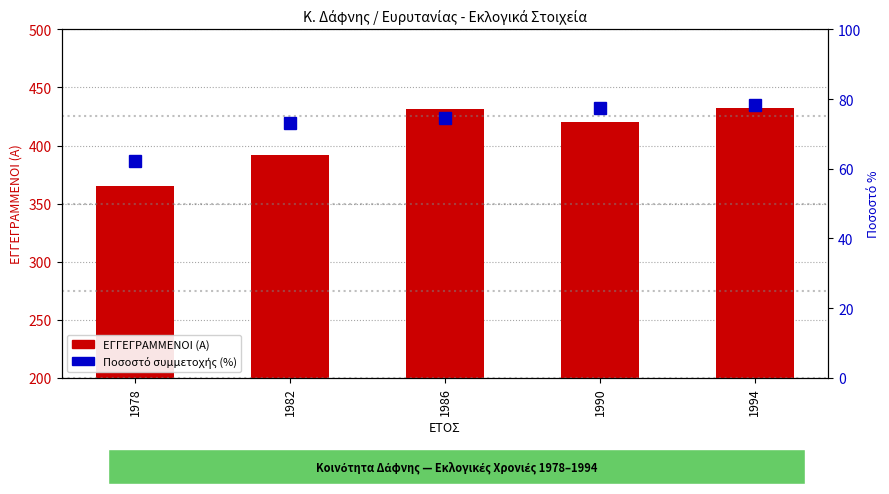

Is the value of Ποσοστό συμμετοχής (%) at 1994 greater than the value of ΕΓΓΕΓΡΑΜΜΕΝΟΙ (Α) at 1978?

No